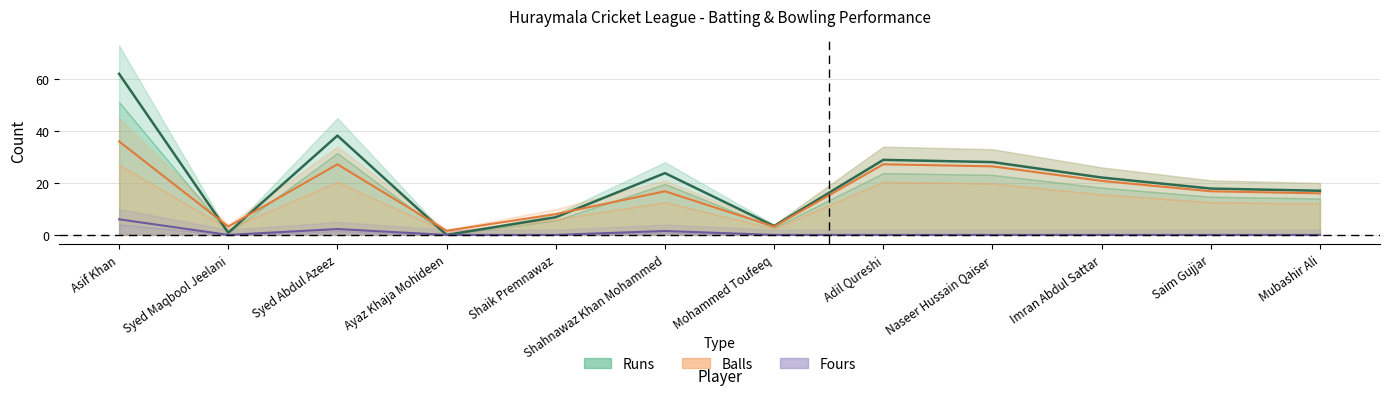

Which category has the highest value in the Runs series?

Asif Khan